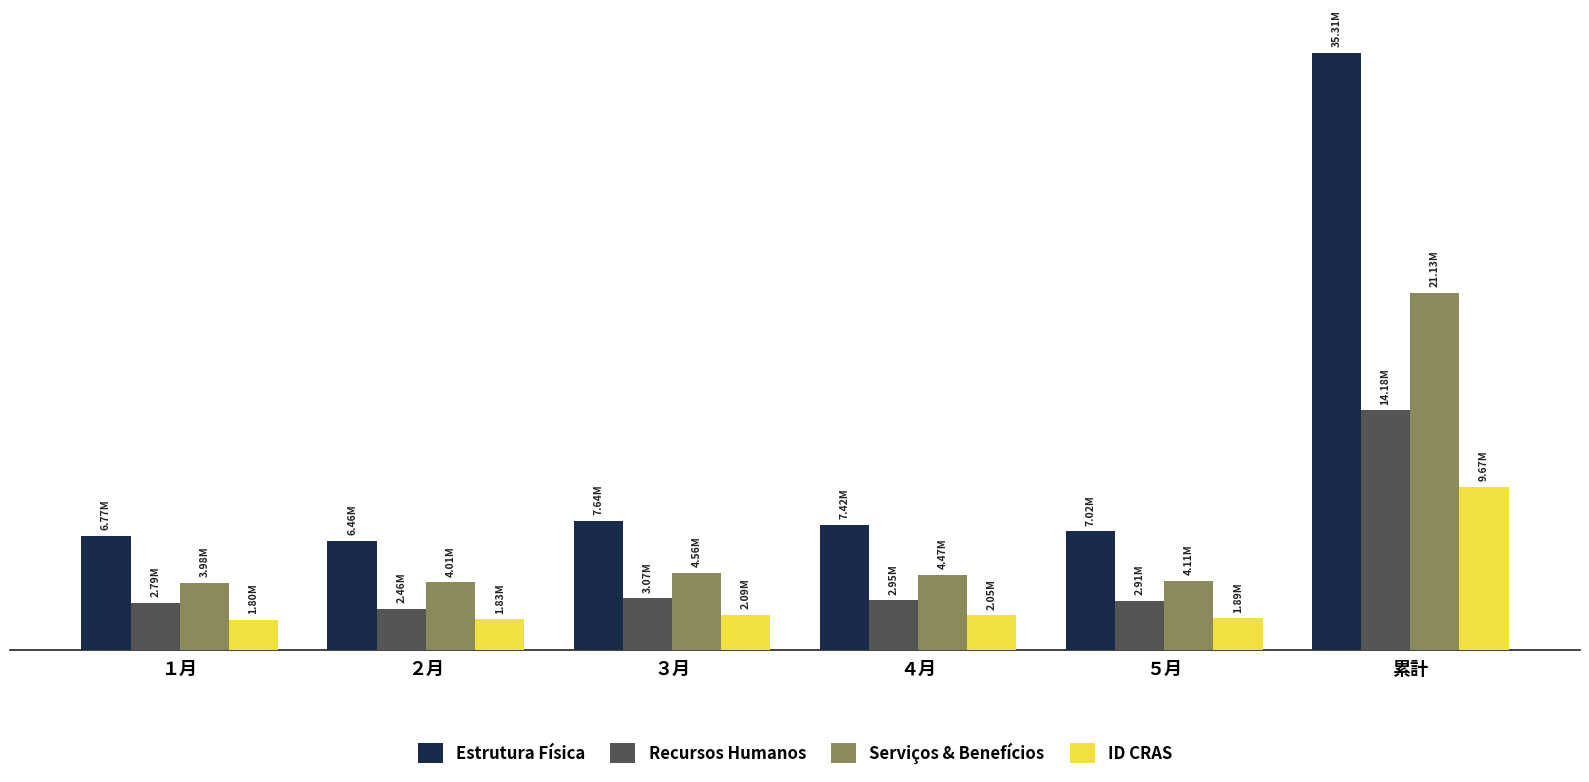

At ５月, list the series in order from largest to smallest.

Estrutura Física, Serviços & Benefícios, Recursos Humanos, ID CRAS